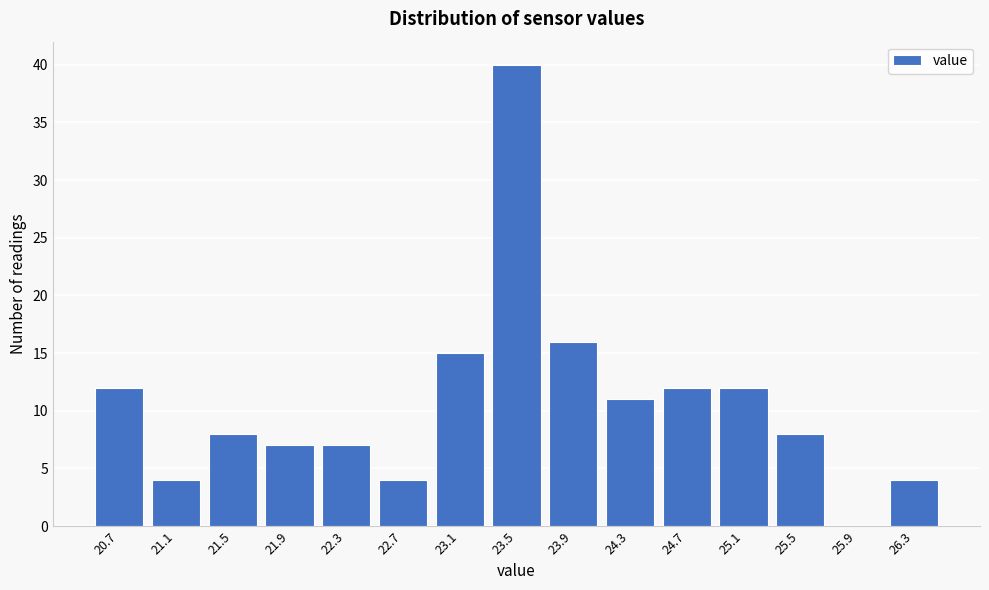

Reading left to right, extract all data points from this chart.

20.7=12	21.1=4	21.5=8	21.9=7	22.3=7	22.7=4	23.1=15	23.5=40	23.9=16	24.3=11	24.7=12	25.1=12	25.5=8	25.9=0	26.3=4